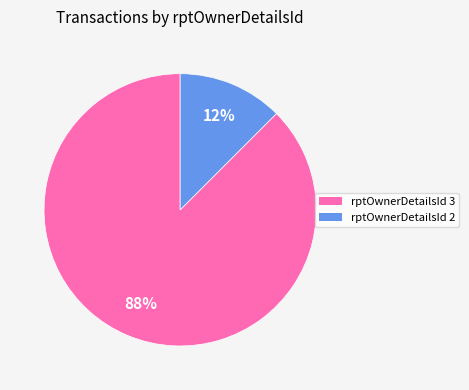

Does any single category account for the majority?

Yes